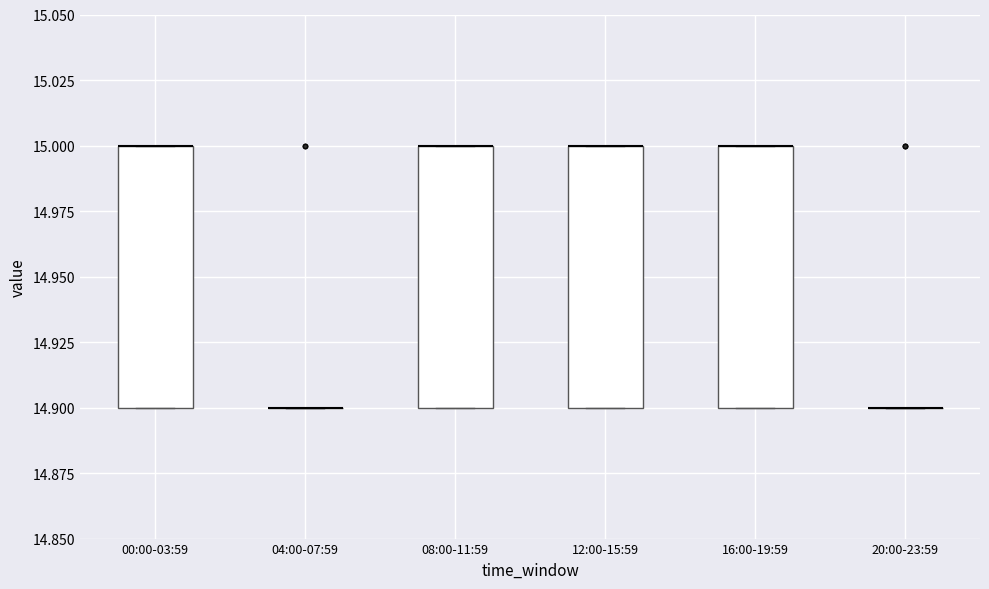

Where is the upper edge of the box for 08:00-11:59 on the y-axis? The values are not printed on the chart, so give them approximately, as read against the axis.

15.0